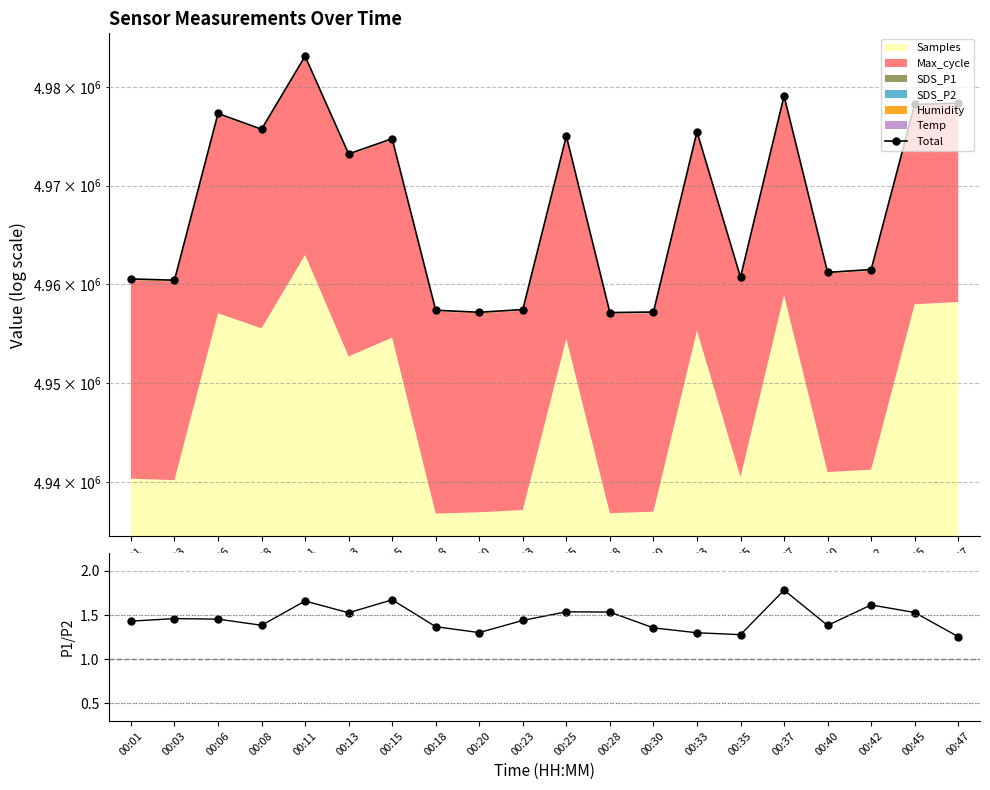

In Total, how many points are lower than both neighbors (excluding endpoints)?

7